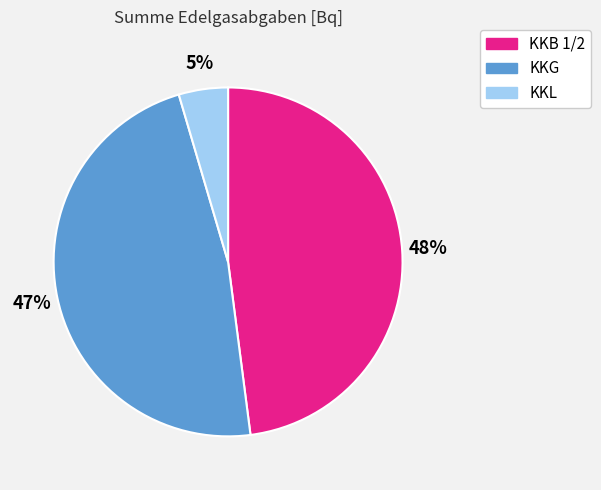

To the nearest percent, what percentage of the pie is KKG?

47%